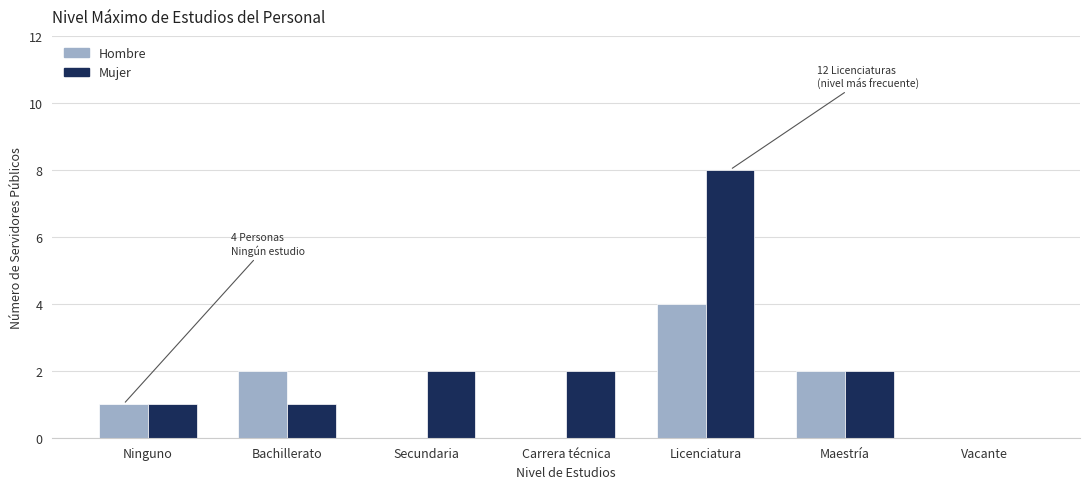

Is it true that Hombre equals 2 at Bachillerato?

True